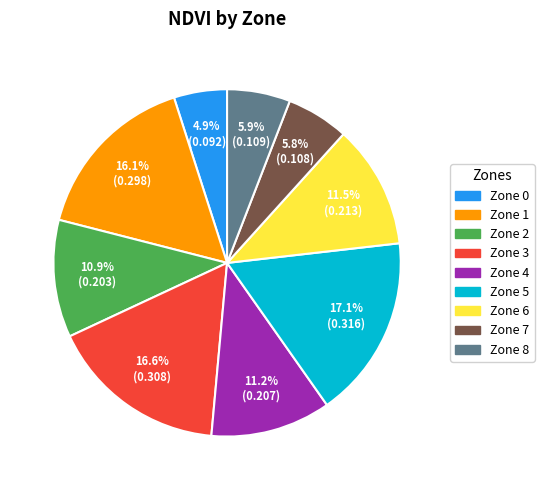

To the nearest percent, what portion does Zone 0 represent?

5%